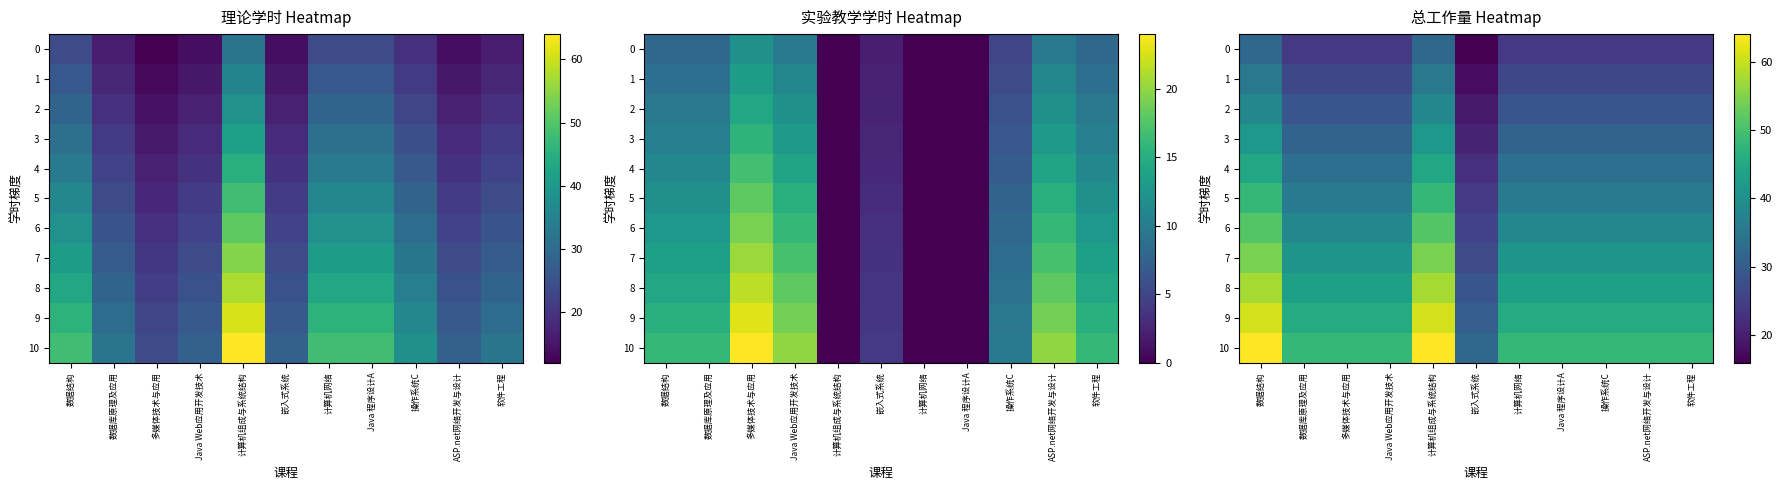

Where is 7 nearest to the value 40?

数据库原理及应用